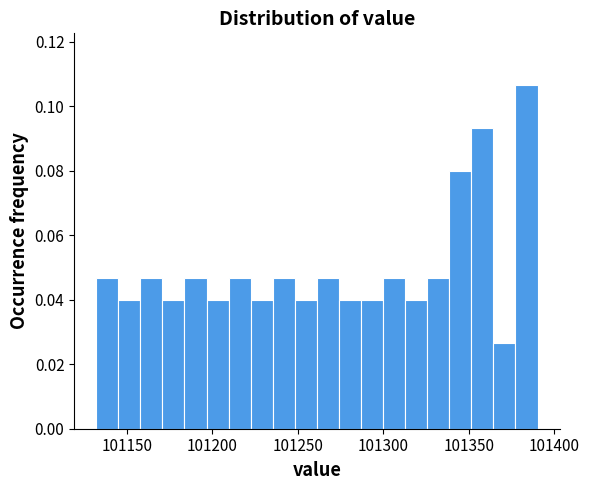

Around what value on the x-axis is the tallest bar? Give the approximate position of its centre, as read against the axis.

101385